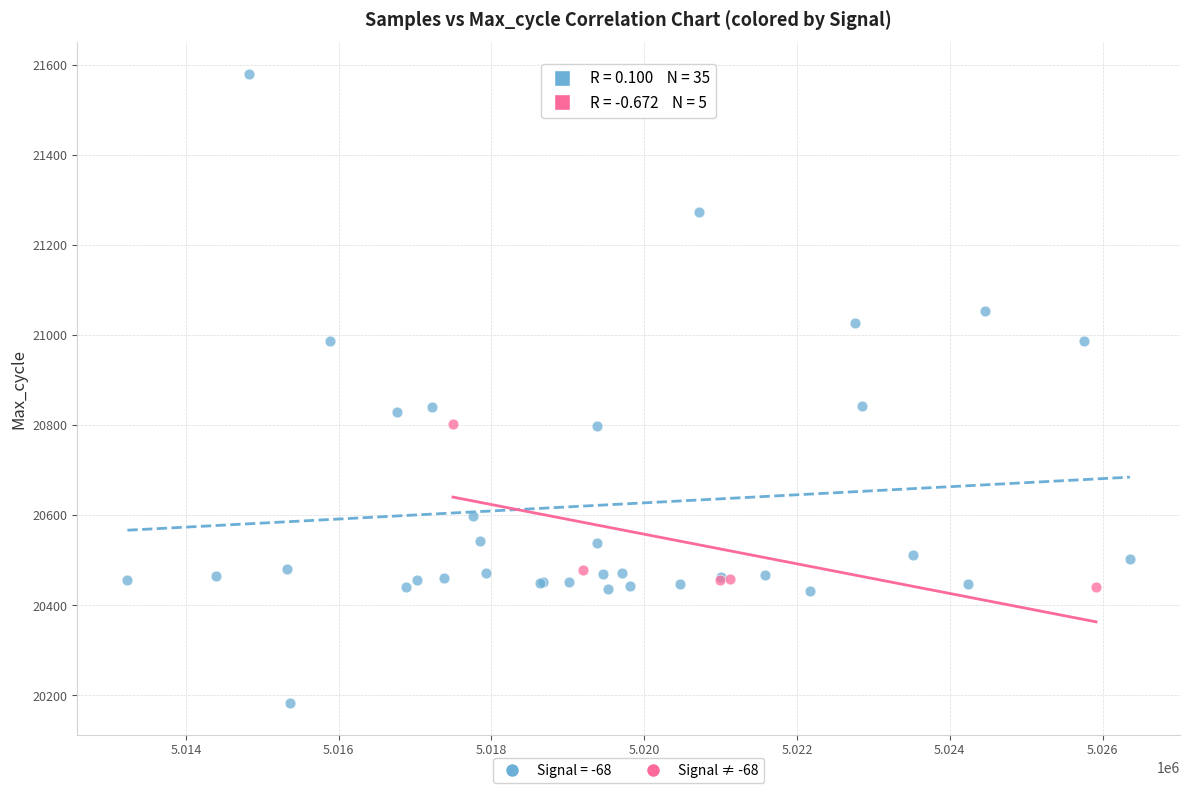

Which series has the widest spread of Y values?

Signal = -68